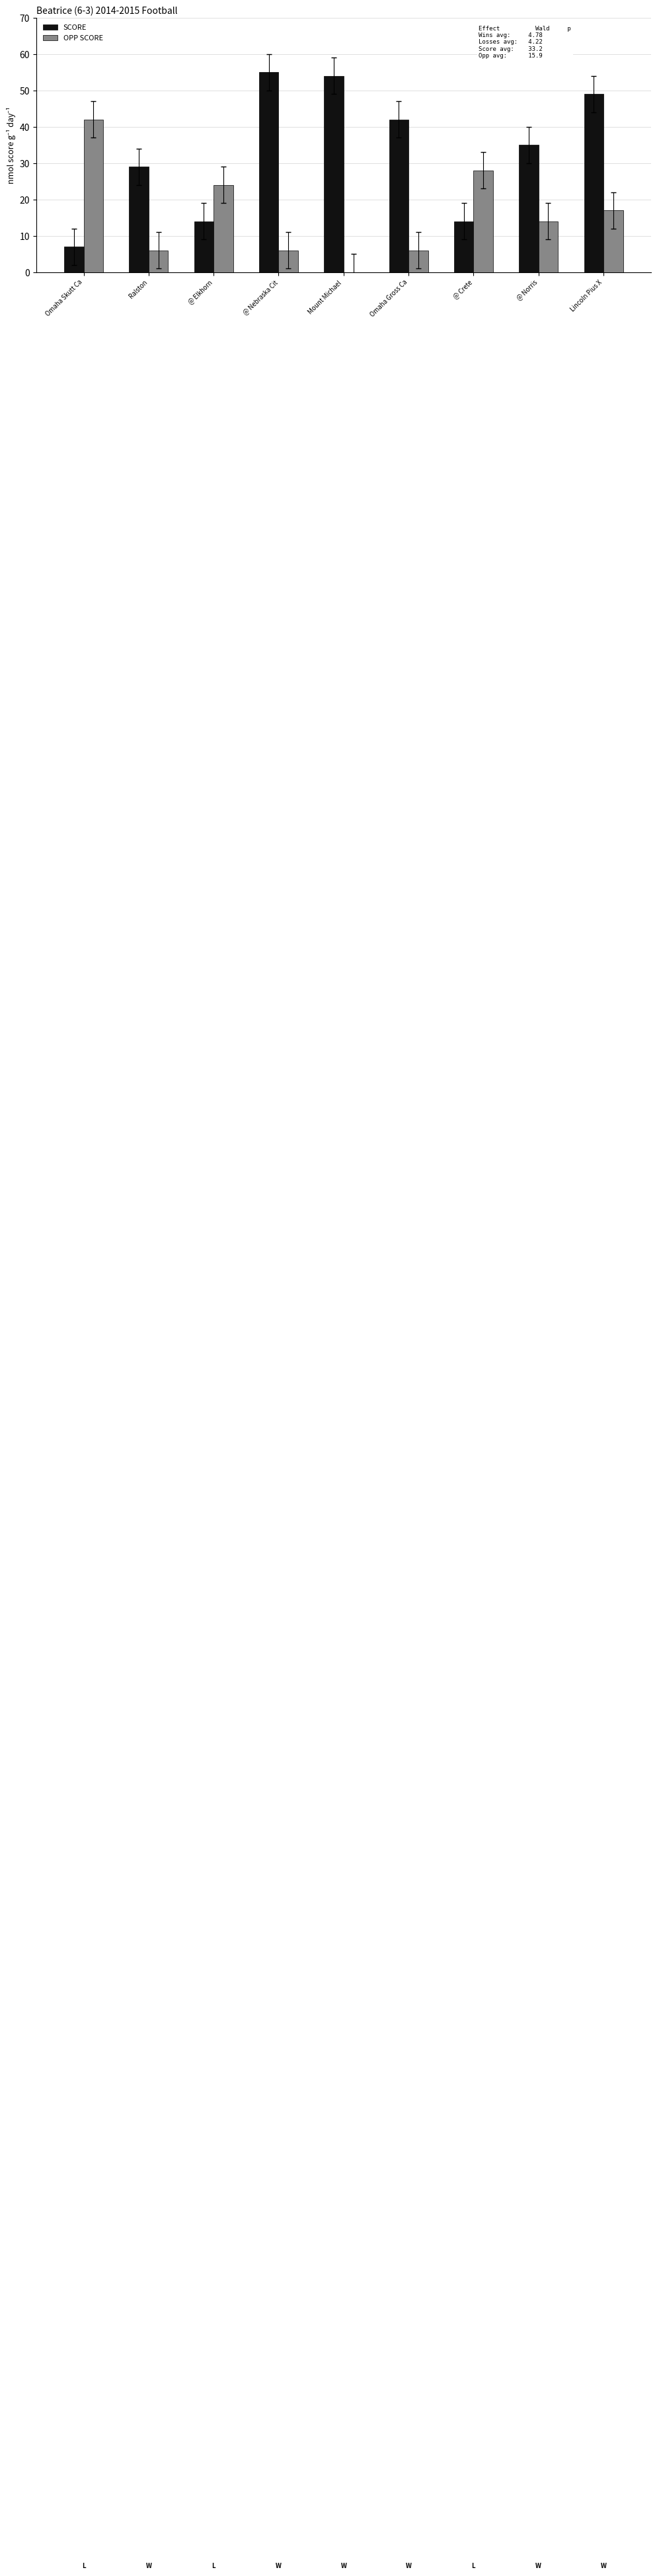

How many series are shown in this chart?

2